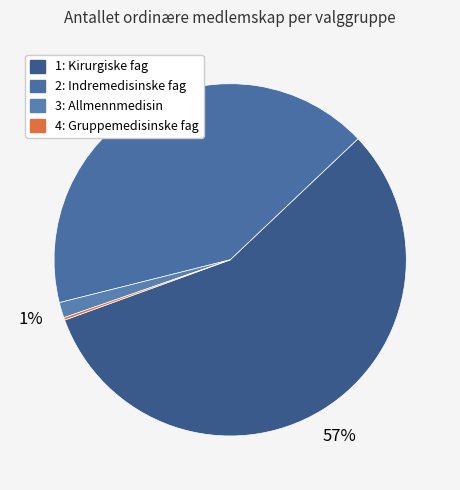

To the nearest percent, what is the difference between the 2: Indremedisinske fag and 4: Gruppemedisinske fag slice percentages?

42%